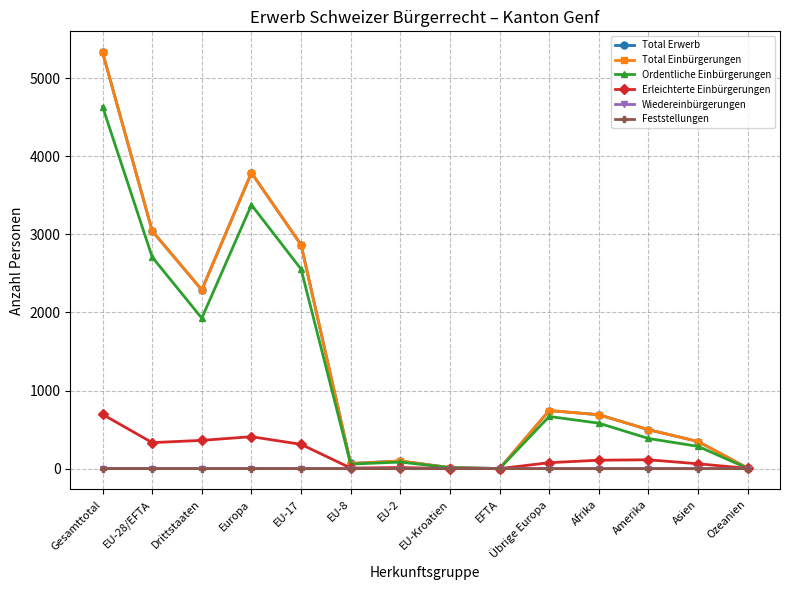

Which series has the largest range (max minus min)?

Total Erwerb